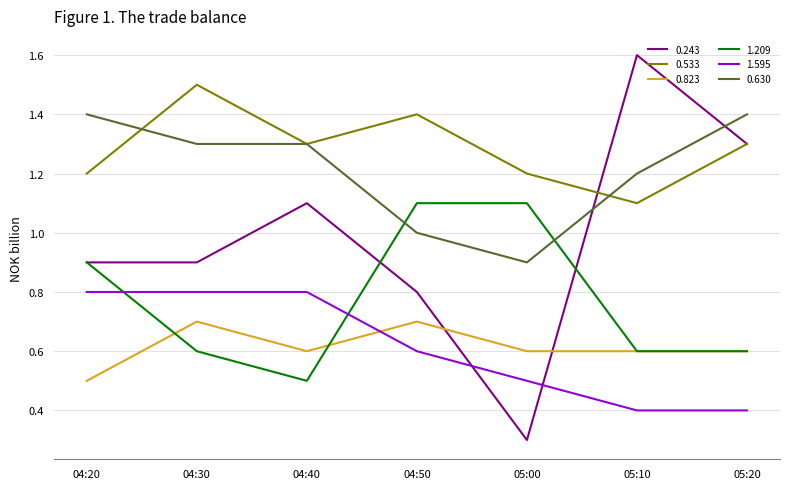

What are all the series names shown in the legend?

0.243, 0.533, 0.823, 1.209, 1.595, 0.630